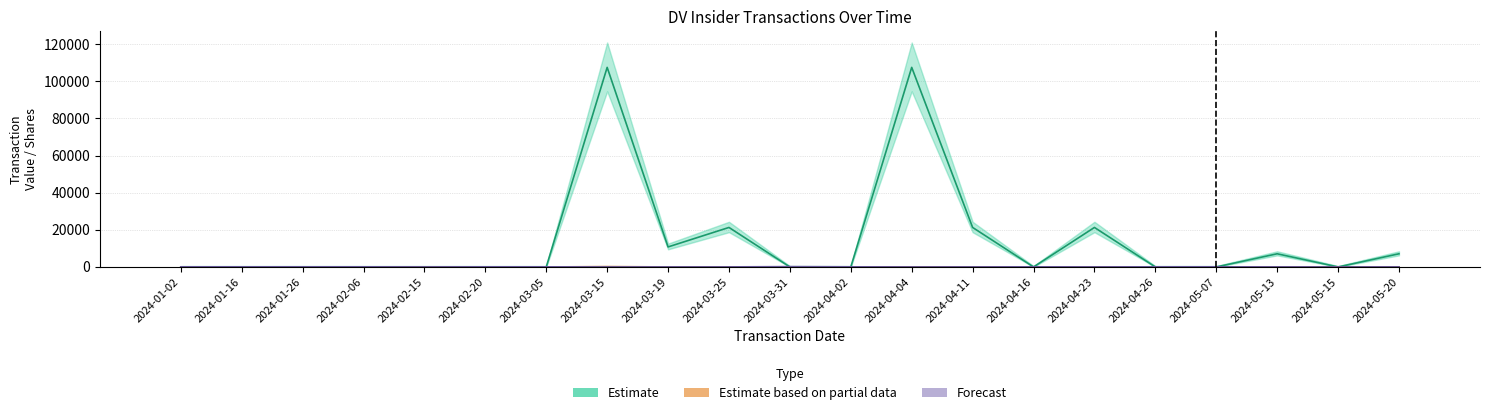

What is the sum of all Transaction Value (Acquired) values?

303790.0